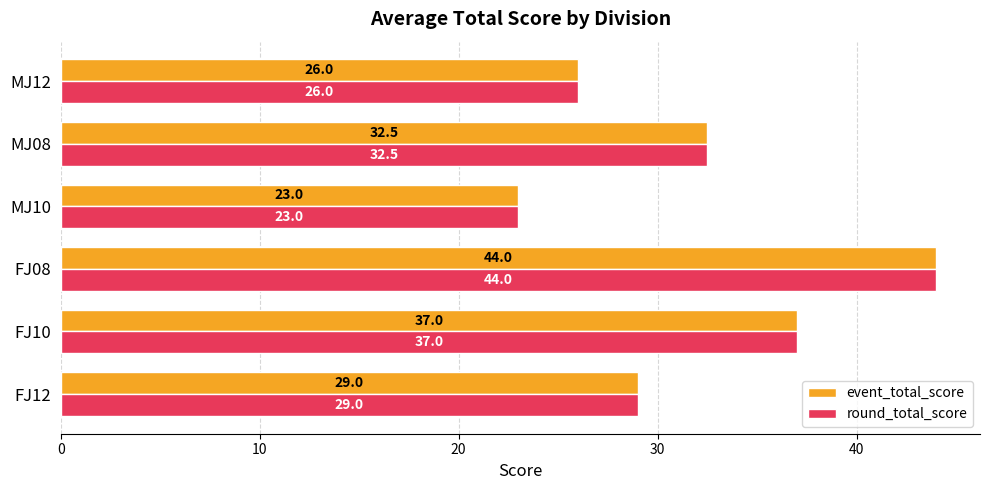

How many data points does each series have?

6